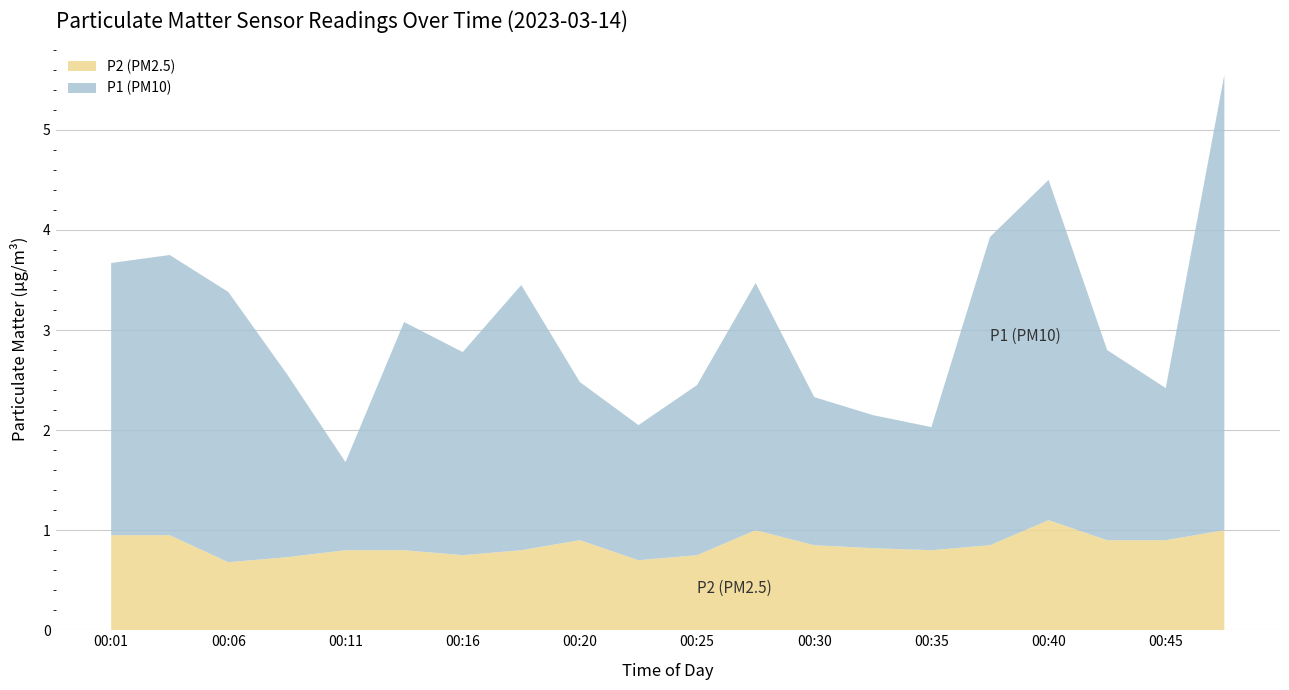

The value of P2 (PM2.5) at 00:45 is 0.2. True or false?

False